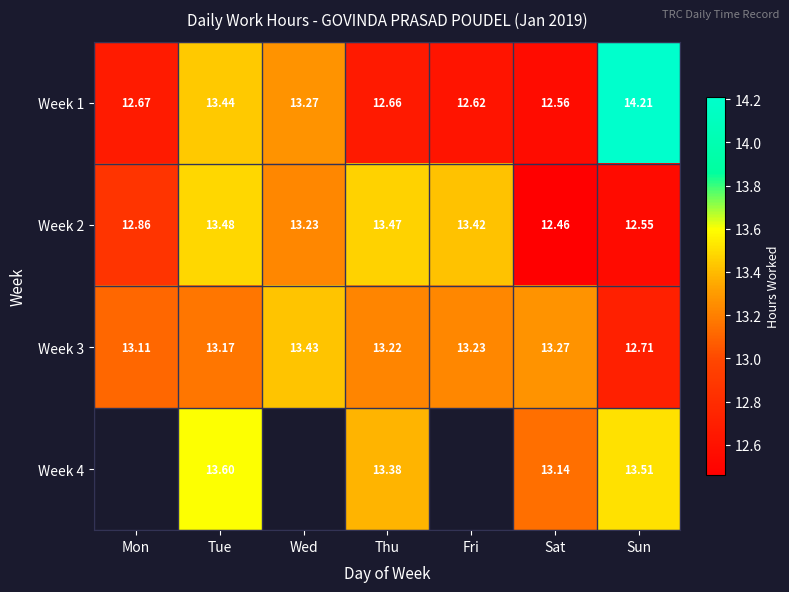

Which category has the lowest value across all series?

Sat